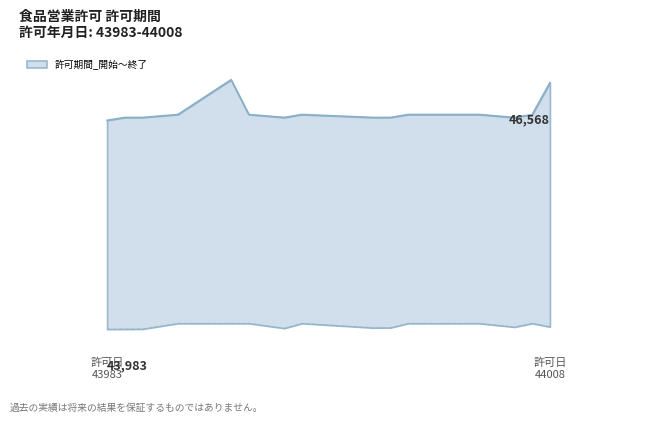

True or false: 許可期間_終了 and 許可期間_開始 intersect in this chart.

False